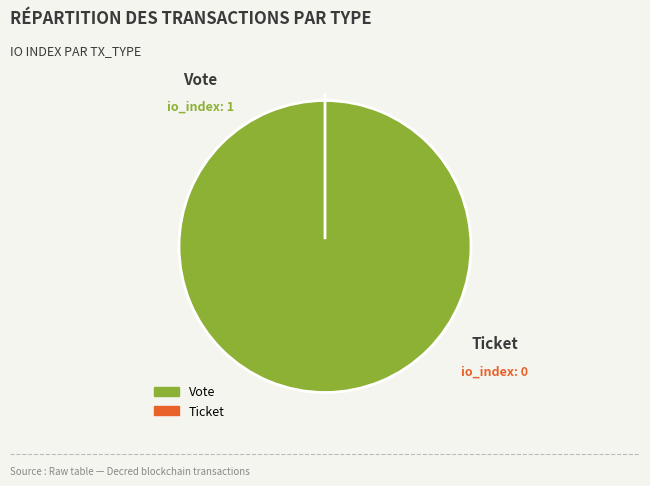

To the nearest percent, what is the average slice percentage?

50%